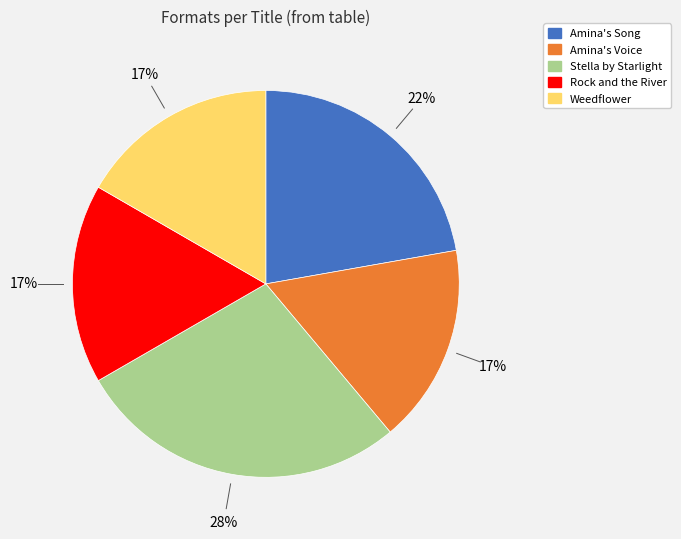

Which has a higher value, Weedflower or Amina's Song?

Amina's Song